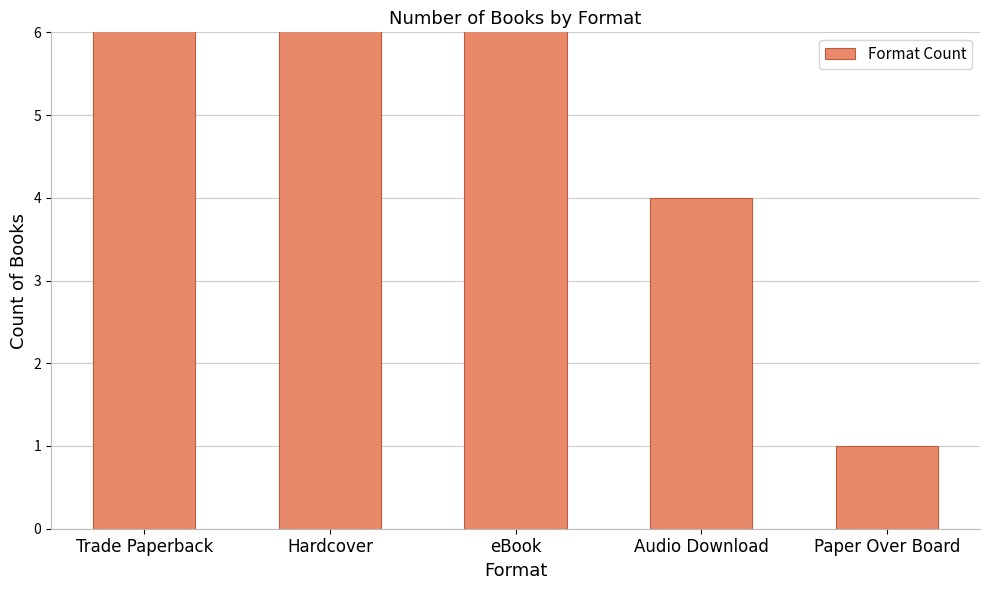

Rank the categories by value from lowest to highest.

Paper Over Board, Audio Download, Trade Paperback, Hardcover, eBook